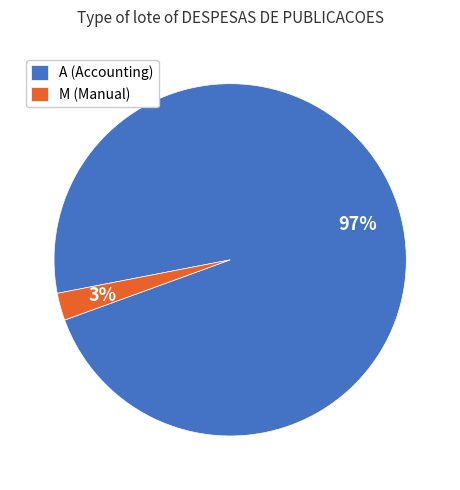

To the nearest percent, what portion does A (Accounting) represent?

97%